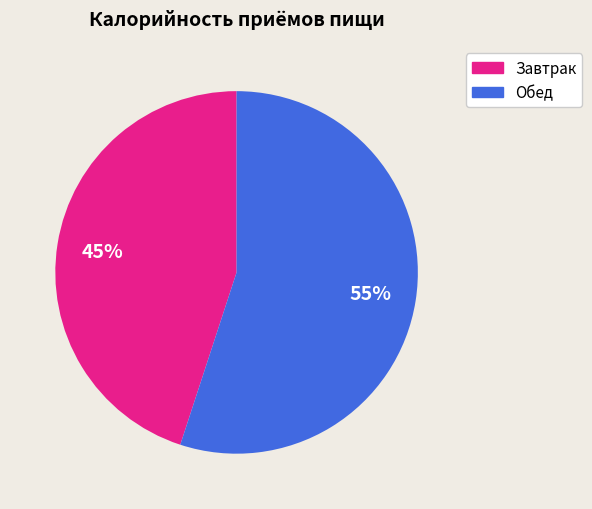

Is the sum of Обед and Завтрак greater than half?

Yes